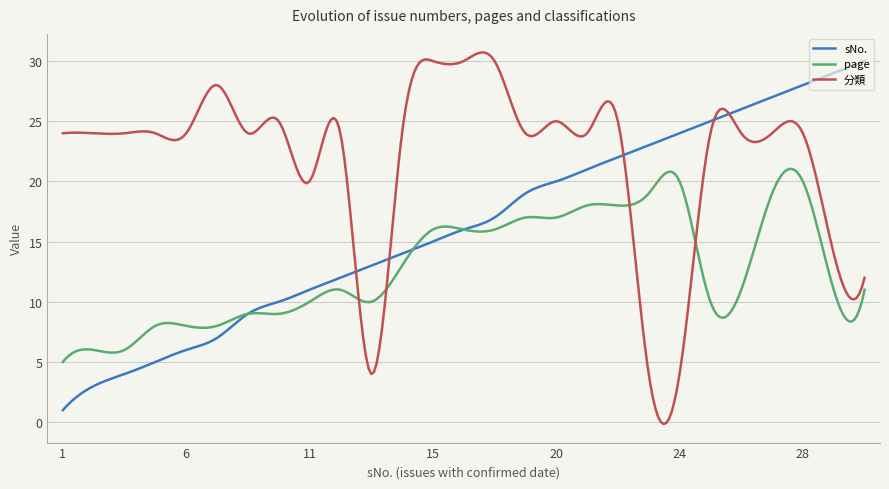

Which series ends up on top after the final intersection of page and 分類?

分類